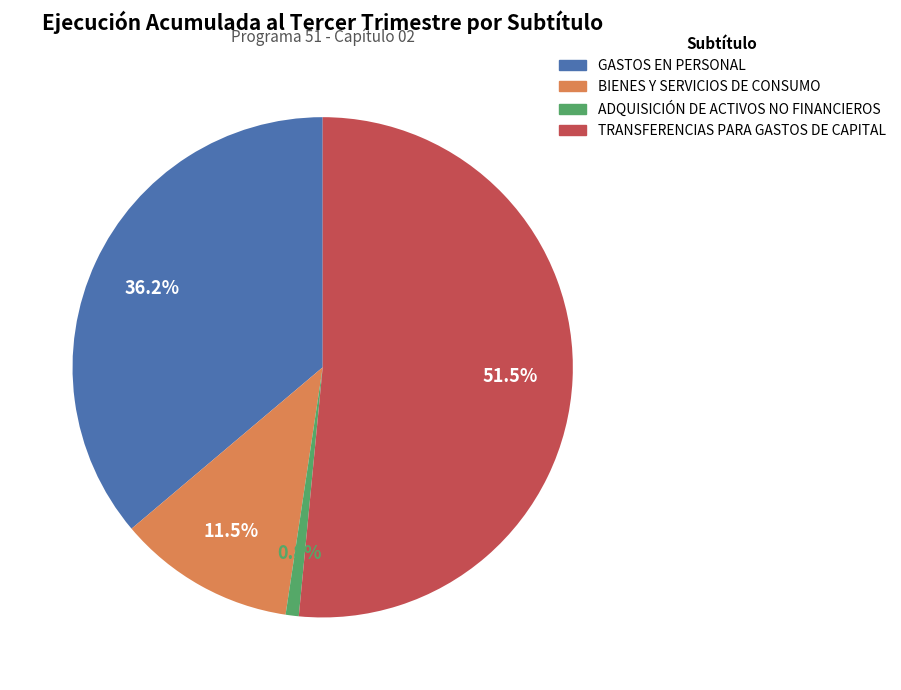

Which slice is the smallest?

ADQUISICIÓN DE ACTIVOS NO FINANCIEROS